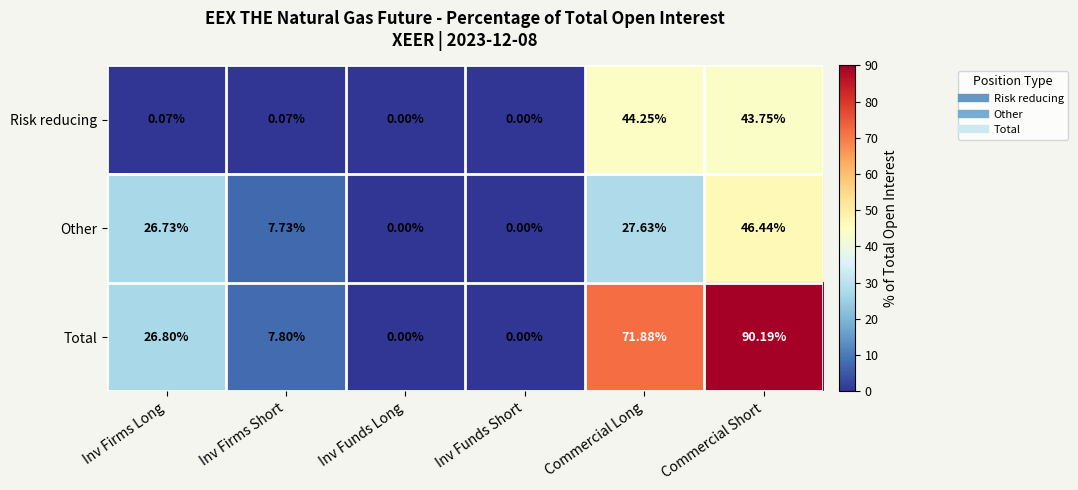

Which category has the highest value in the Other series?

Commercial Short